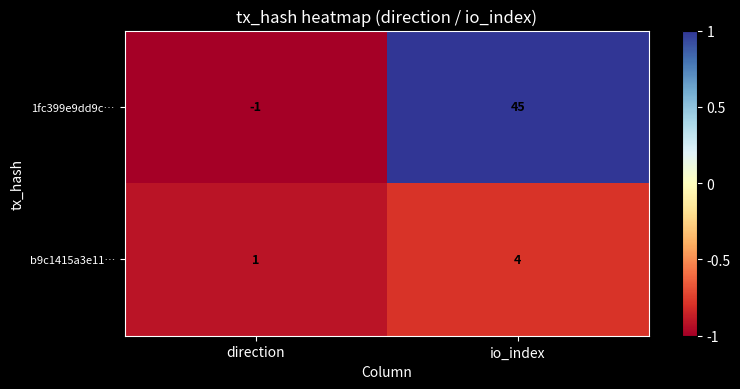

What is the maximum value shown in the chart?

45